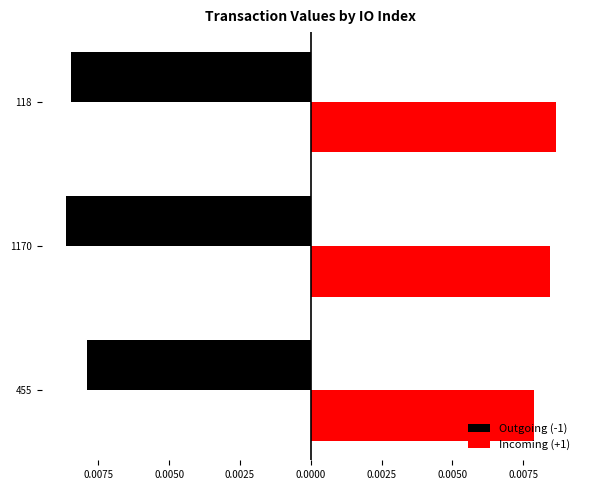

What are all the series names shown in the legend?

Outgoing (-1), Incoming (+1)